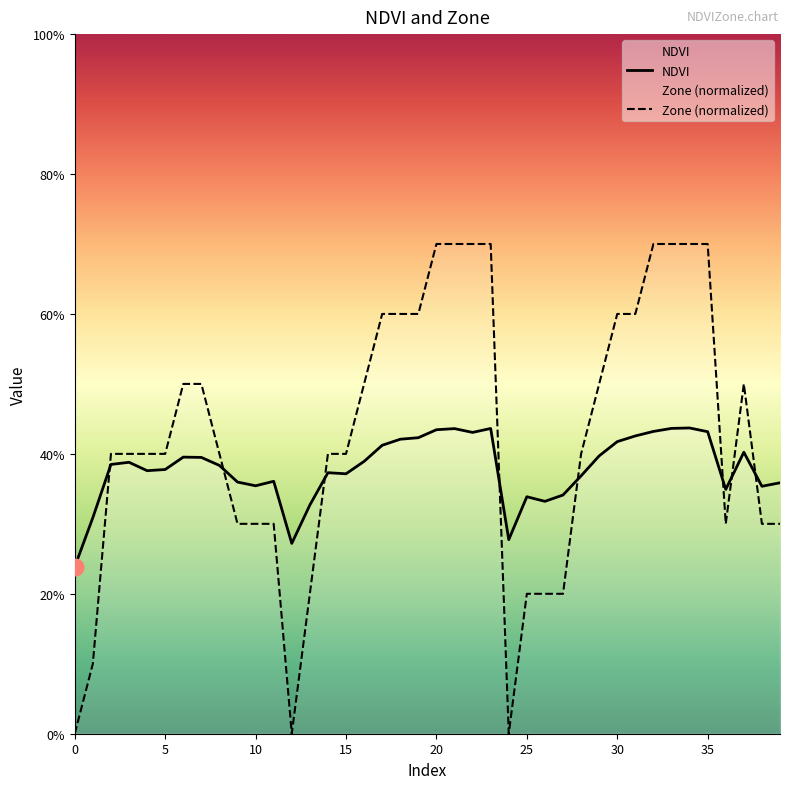

Which series changed the most between 0 and 17?

Zone